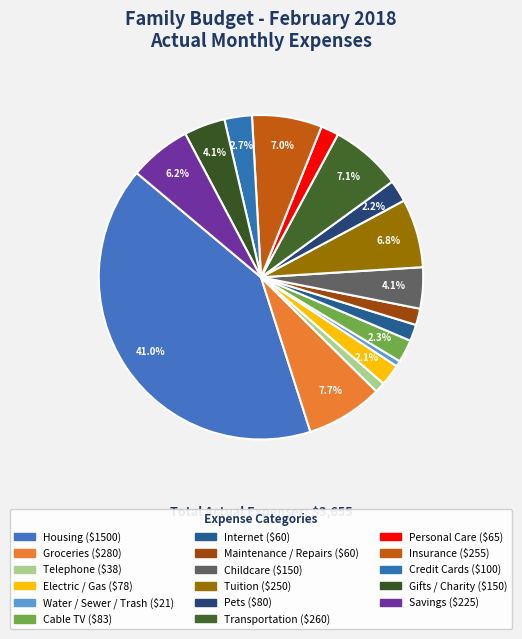

The Telephone slice represents 1% of the pie. True or false?

True